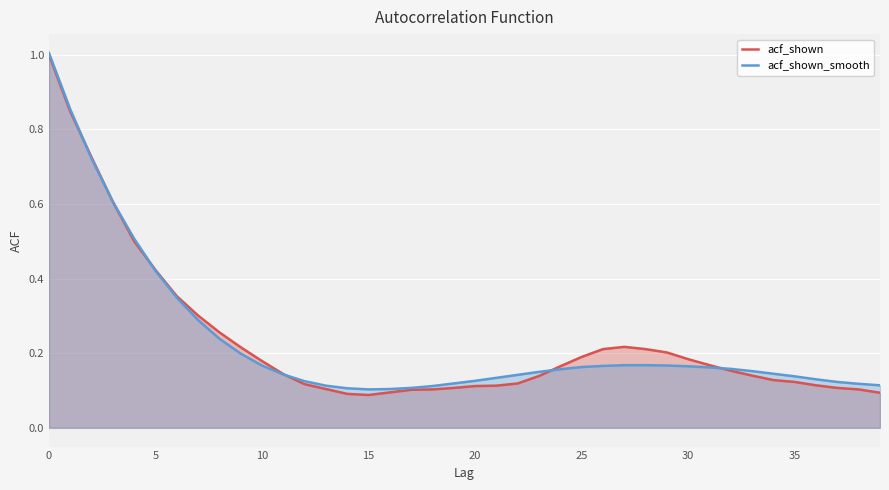

What is the minimum value for acf_shown?

0.1